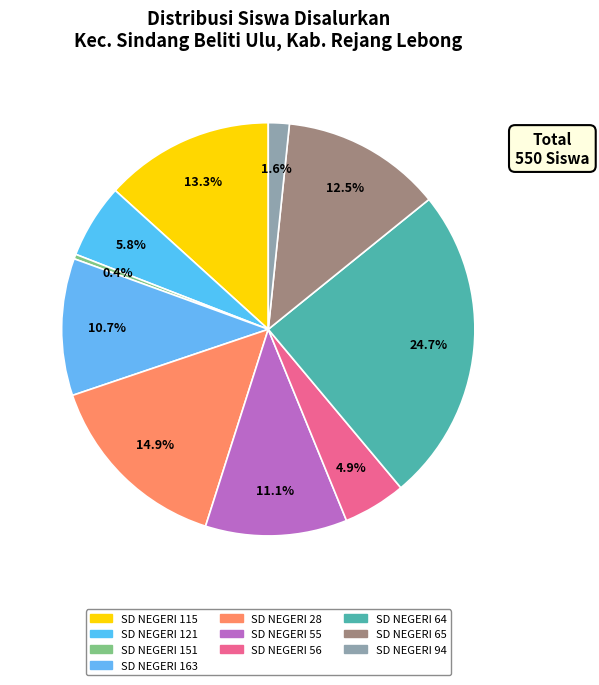

Combined, do SD NEGERI 28 and SD NEGERI 163 account for over 50%?

No